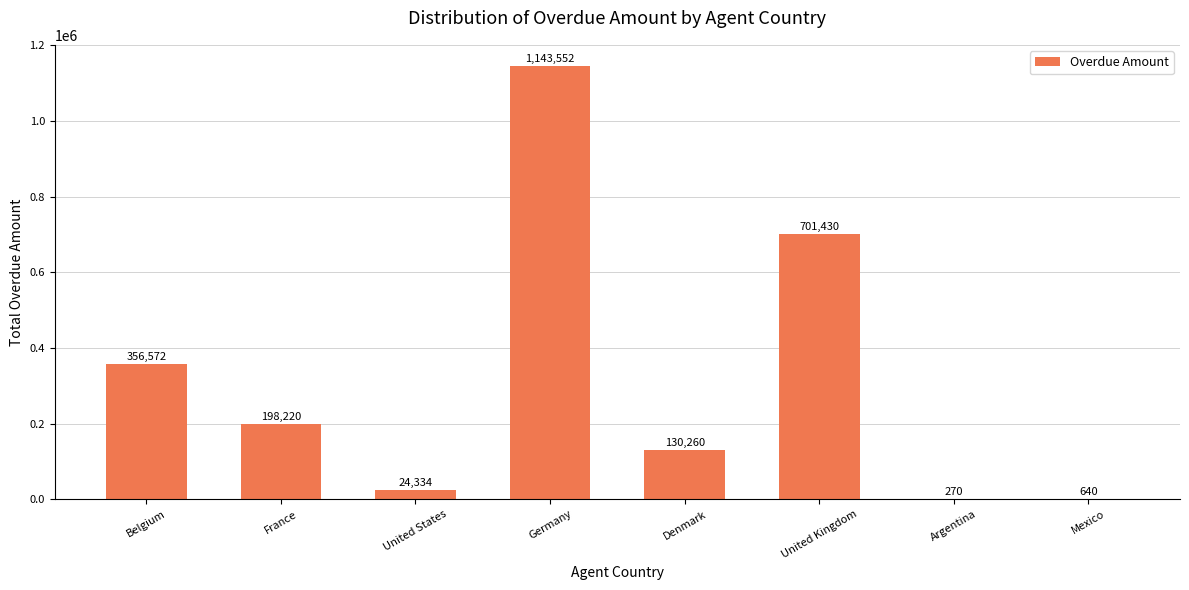

Reading left to right, list all the values displayed in this chart.

Belgium=356572	France=198220	United States=24334	Germany=1143552	Denmark=130260	United Kingdom=701430	Argentina=270	Mexico=640